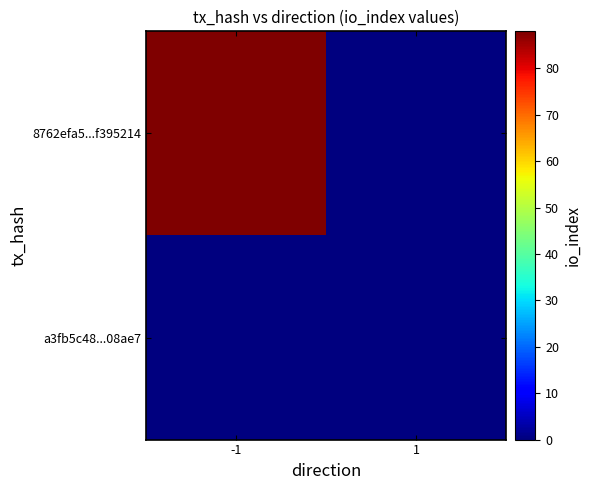

Rank the series at -1 from lowest to highest value.

a3fb5c48...08ae7, 8762efa5...f395214